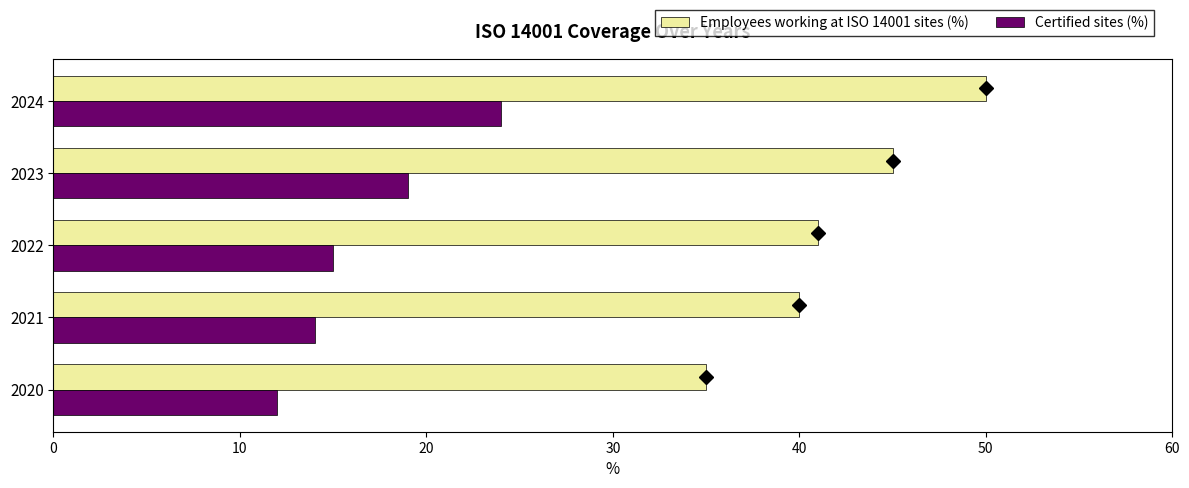

What is the average value of the Employees working at ISO 14001 sites (%) series?

42